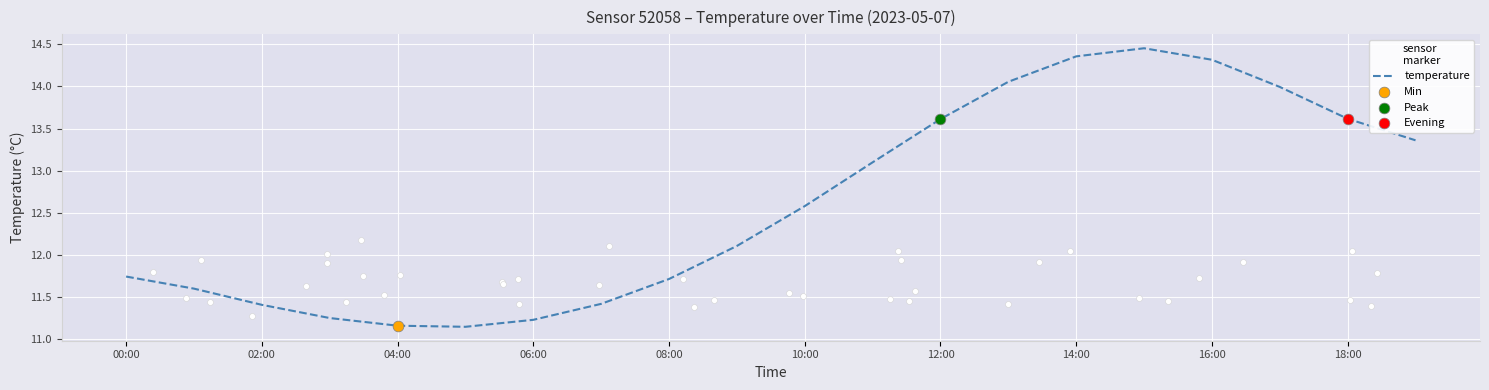

True or false: temperature has a value of 12.6 at 10:00.

True